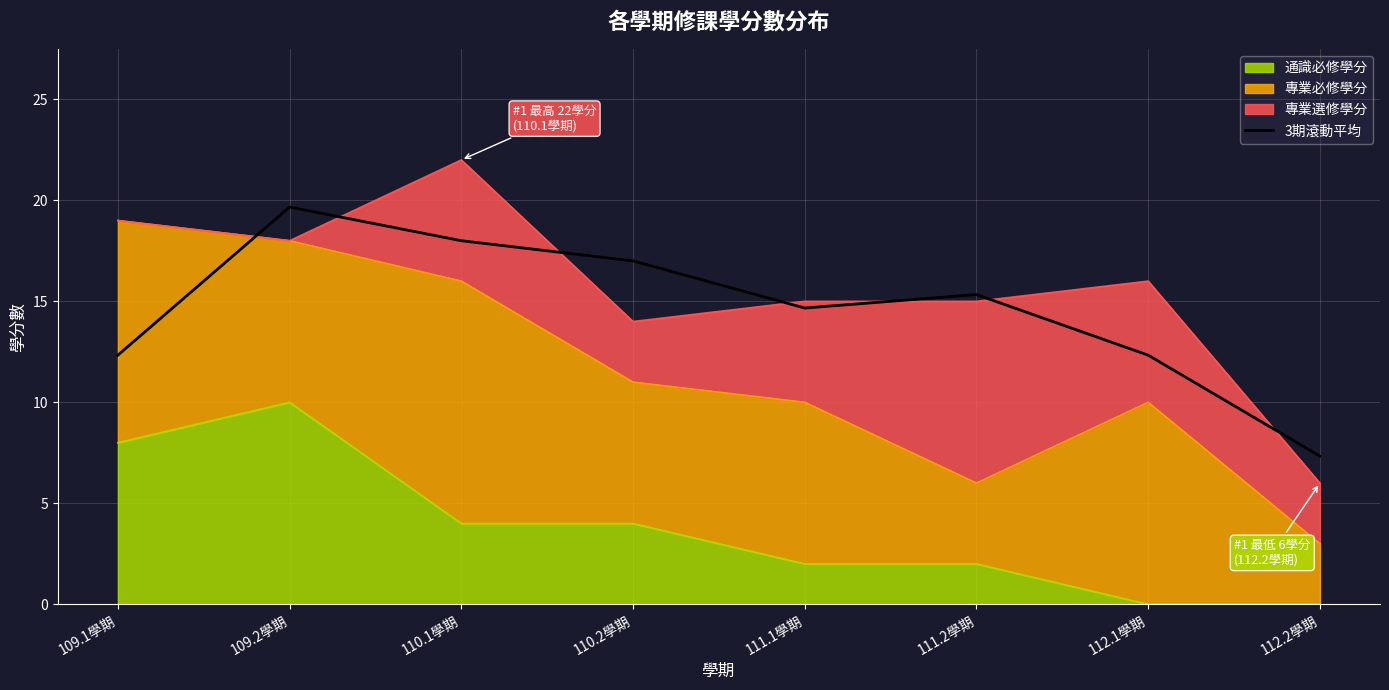

What is the minimum value shown in the chart?

7.3